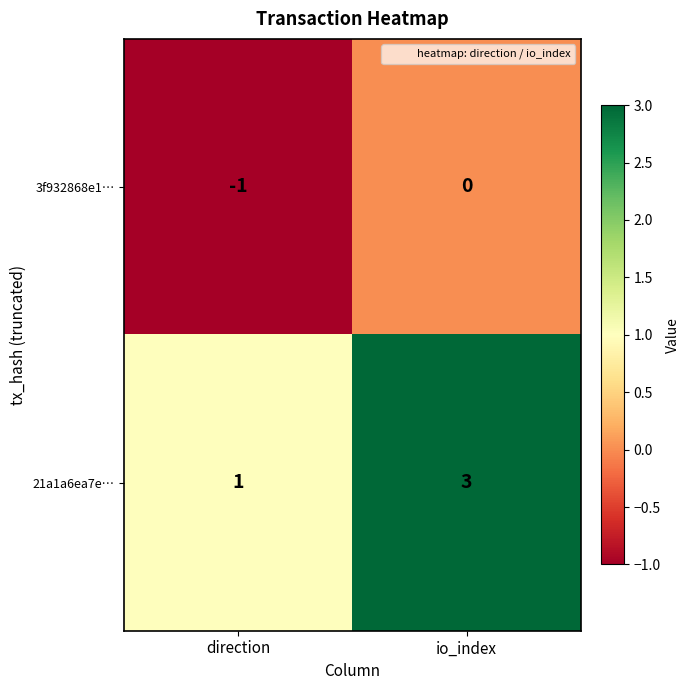

How many data points does each series have?

2